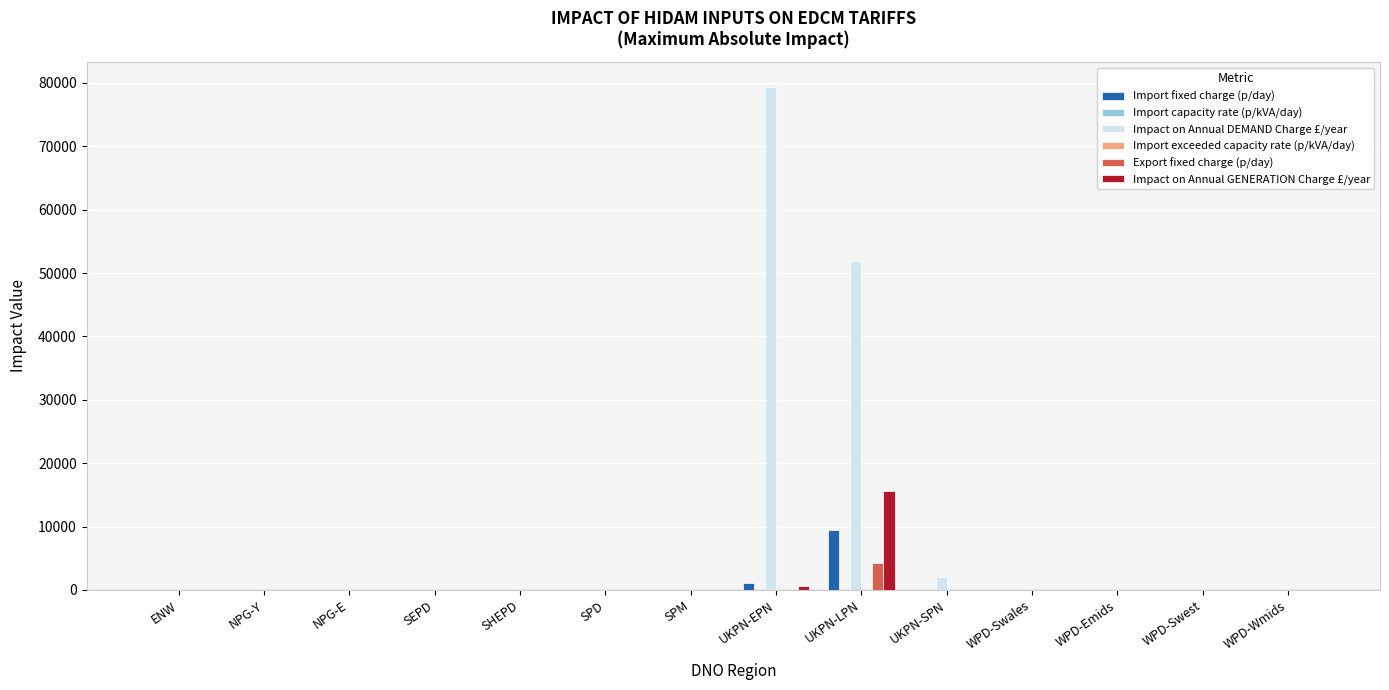

The Impact on Annual DEMAND Charge £/year series shows 50153.5 at WPD-Swest. True or false?

False